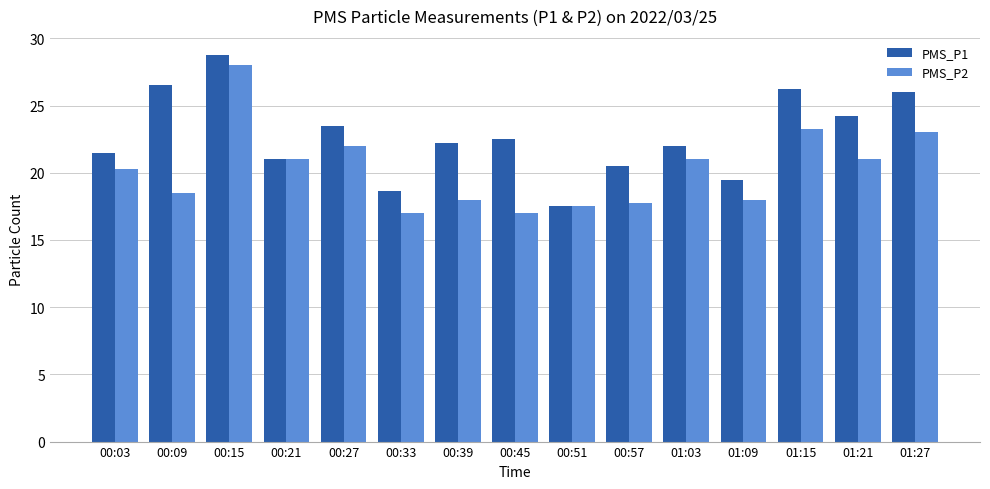

At which category is the sum across all series the highest?

00:15